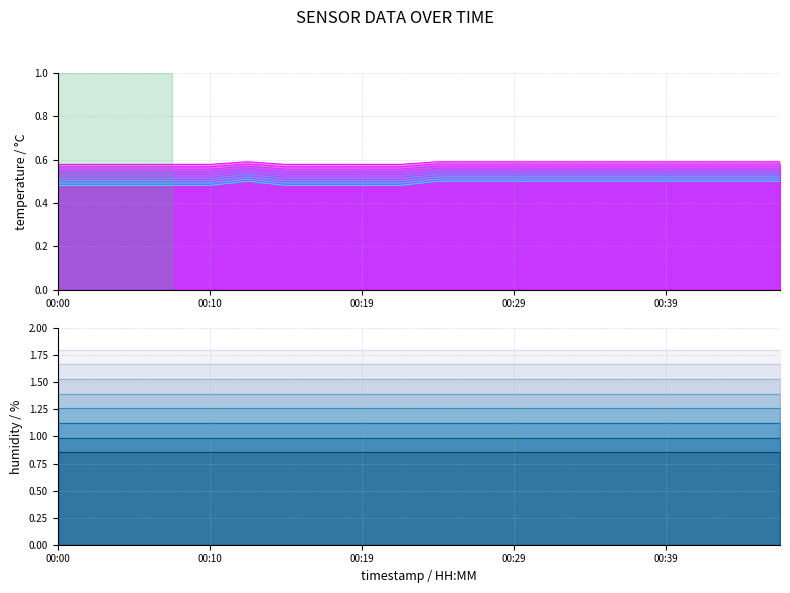

The chart shows a value of 0.8 at 00:22. True or false?

False